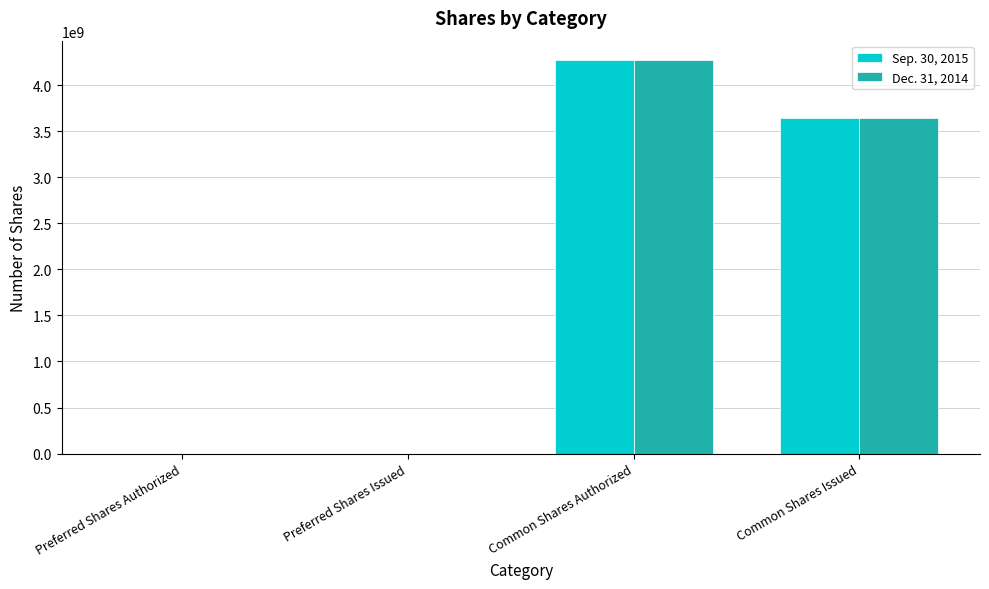

Is it true that Sep. 30, 2015 equals 1300307073 at Common Shares Authorized?

False